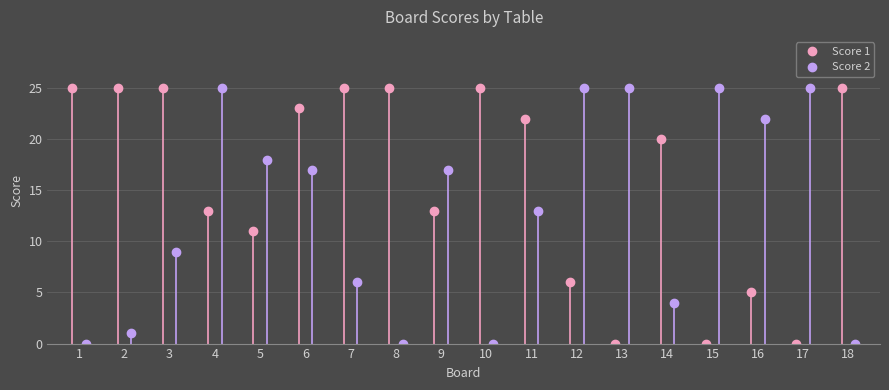

How many data points in Score 1 are above 22?

8